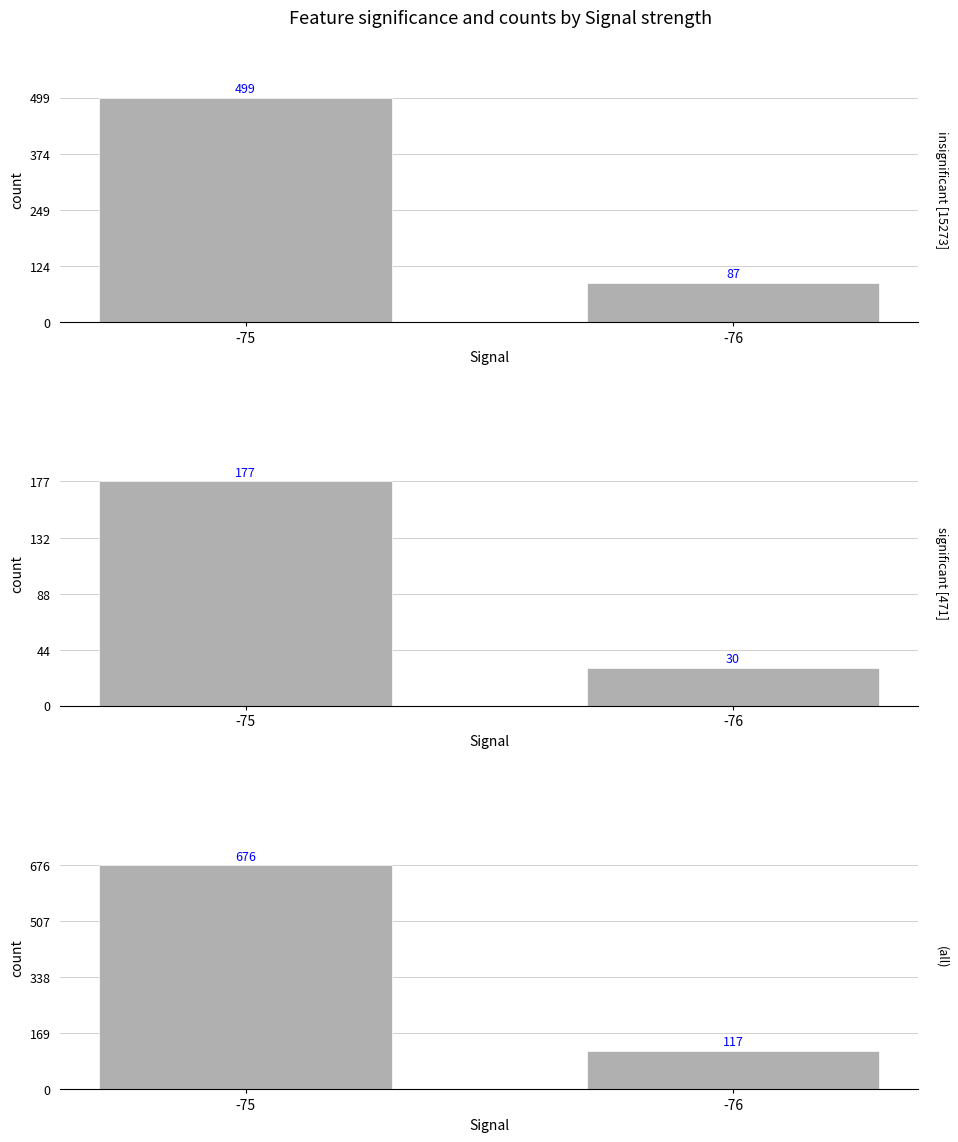

What is the sum of all values?

793